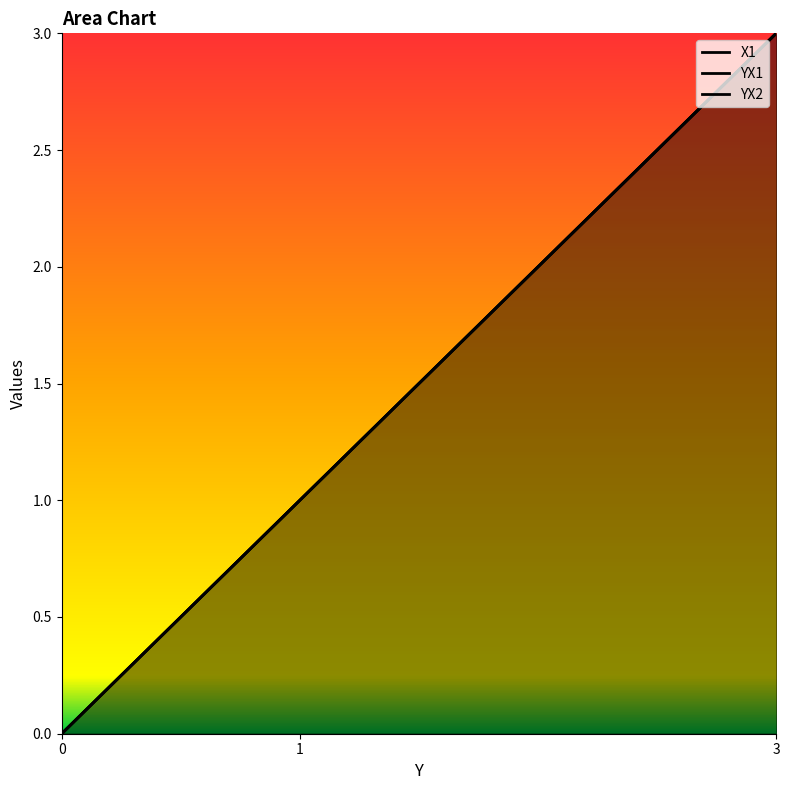

How many data points does each series have?

3